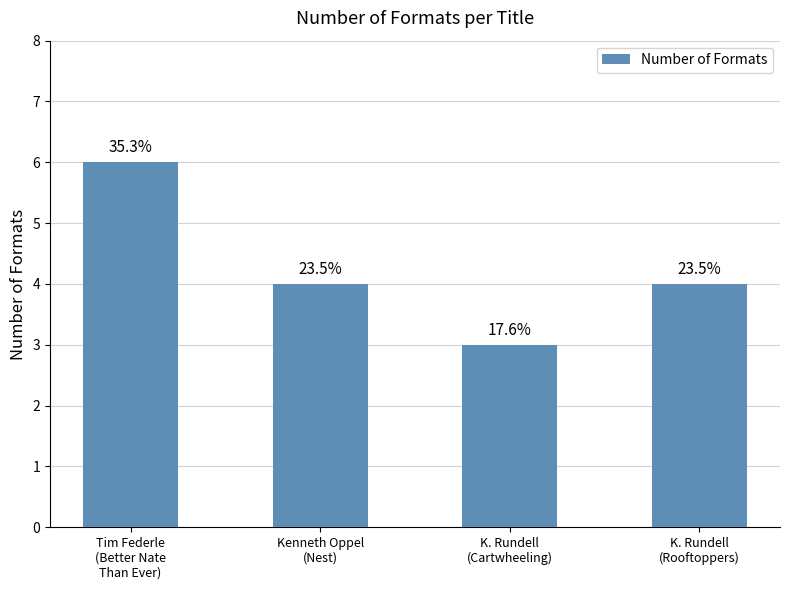

List the labels in order of value, smallest first.

K. Rundell
(Cartwheeling), Kenneth Oppel
(Nest), K. Rundell
(Rooftoppers), Tim Federle
(Better Nate
Than Ever)